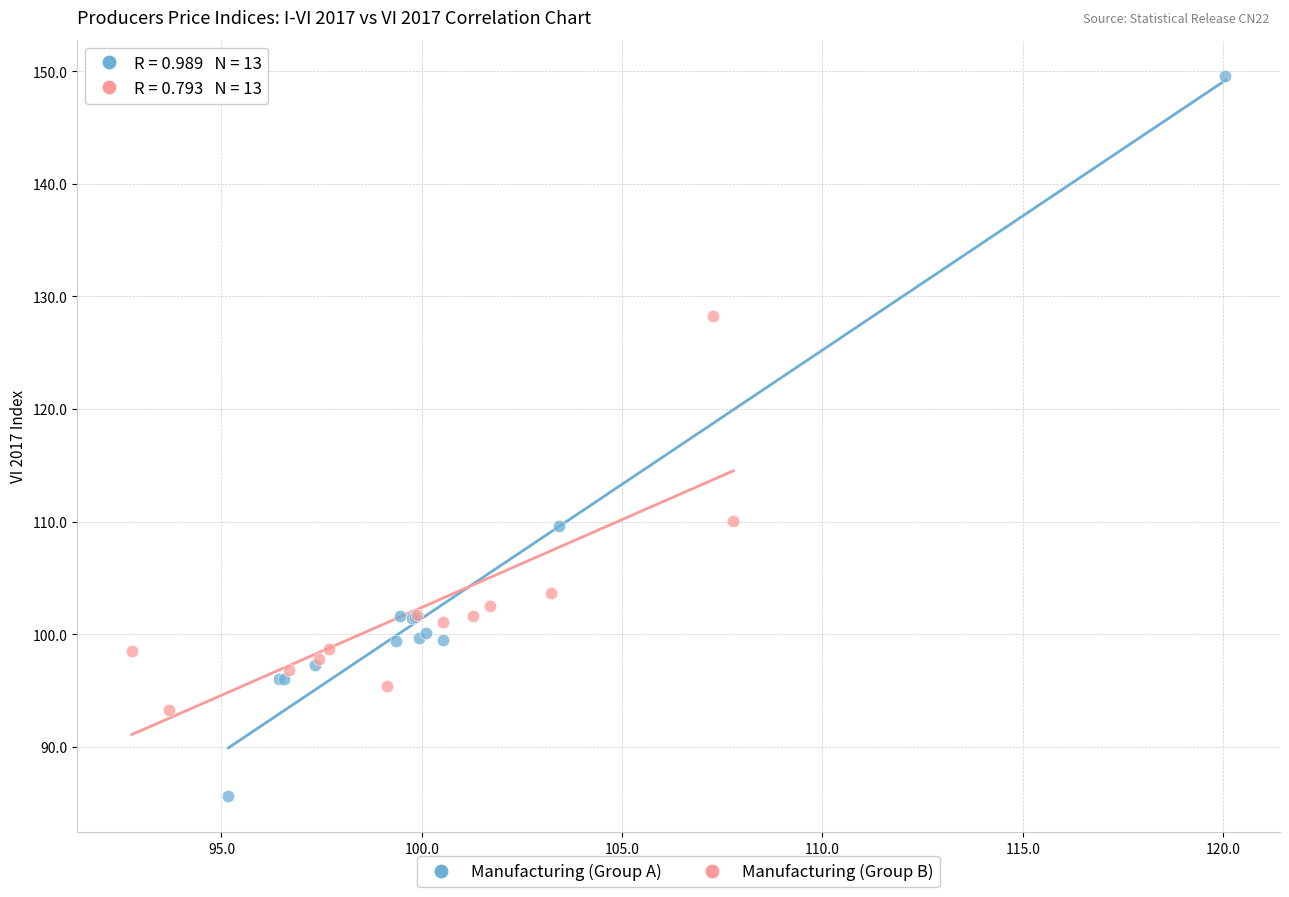

Which series has the widest spread of Y values?

Manufacturing (Group A)